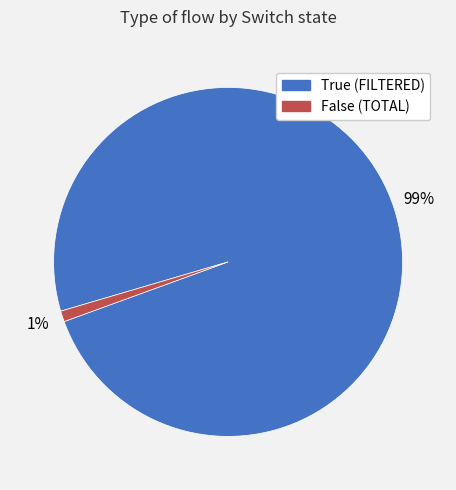

Do False and True together represent more than half of the pie?

Yes